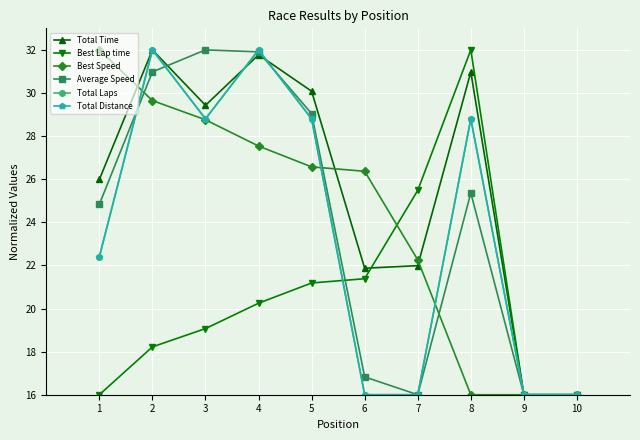

Does the chart have visible grid lines?

Yes